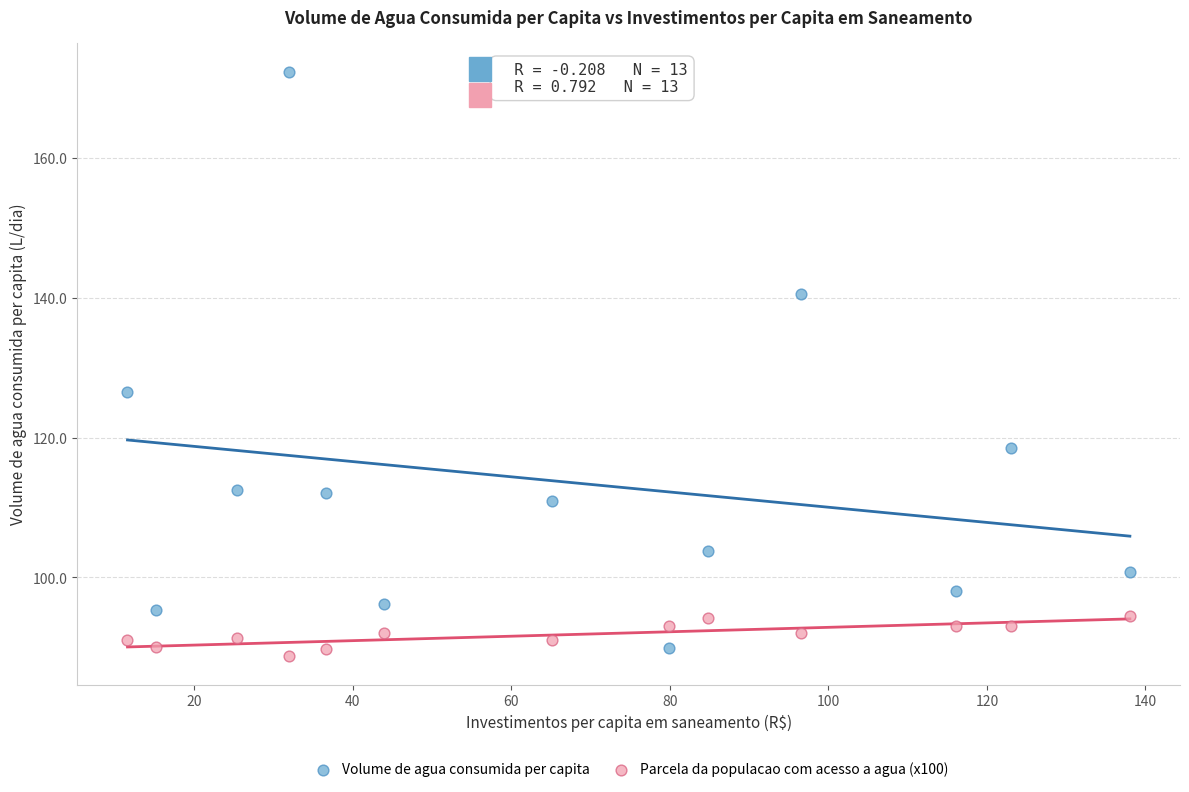

Which series reaches the minimum Y coordinate?

Parcela da populacao com acesso a agua (x100)